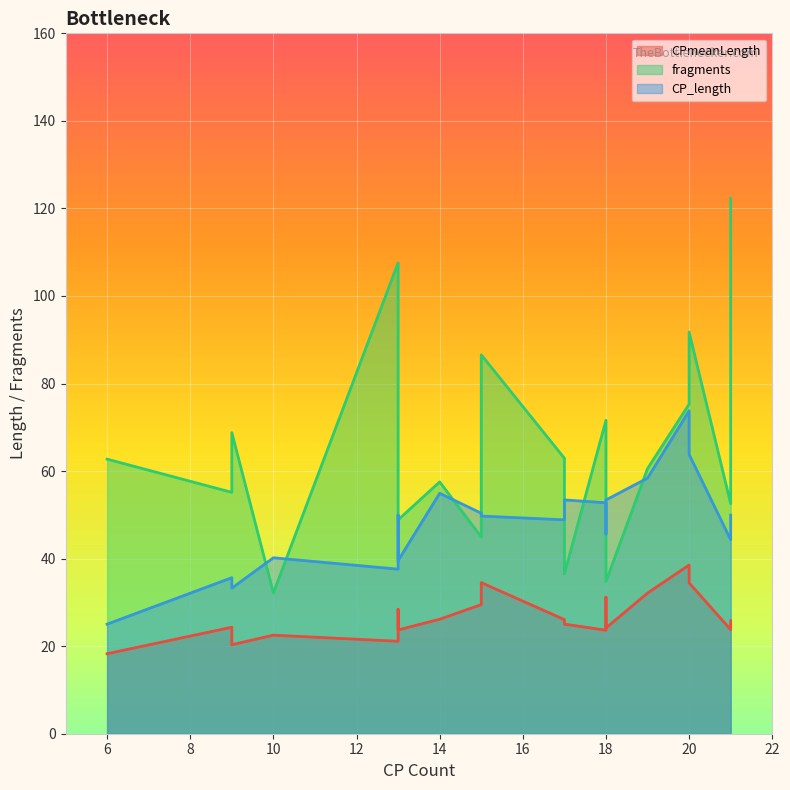

What is the maximum value for CPmeanLength?

38.5